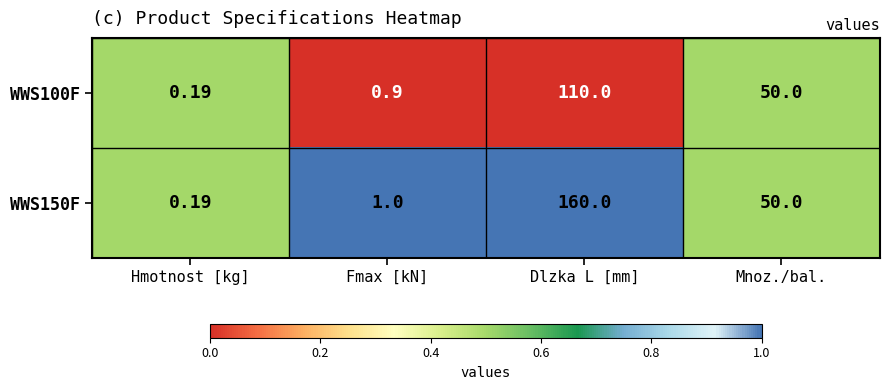

At which category is the sum across all series the highest?

Dlzka L [mm]